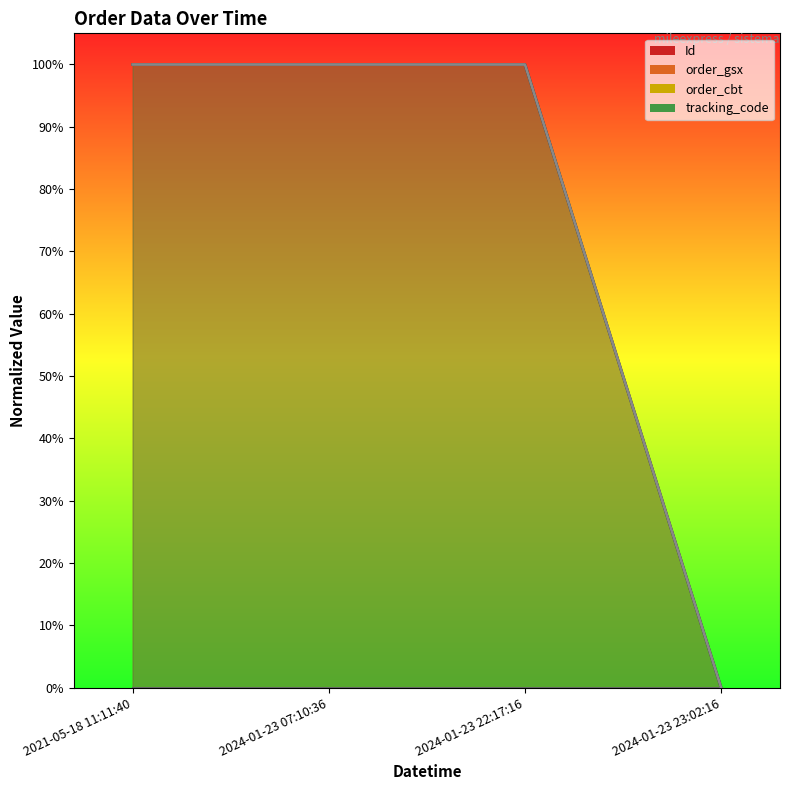

Between 2024-01-23 23:02:16 and 2024-01-23 22:17:16, which is larger?

2024-01-23 22:17:16